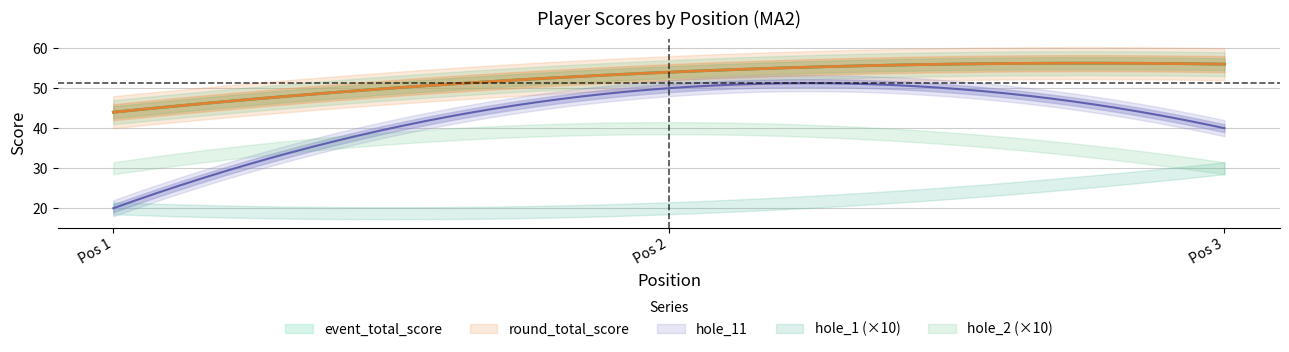

How many data points in event_total_score are less than 54?

1